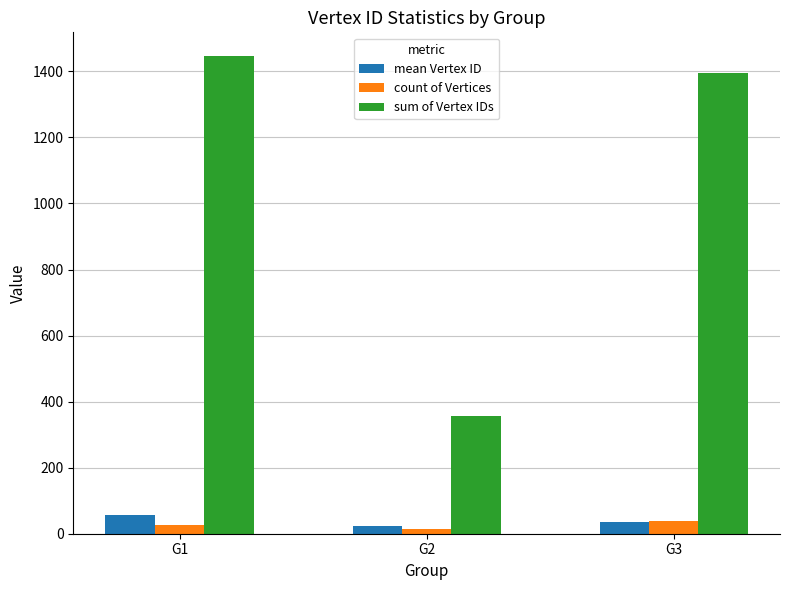

Reading right to left, list all the values displayed in this chart.

mean Vertex ID: 34.9	23.7	57.8
count of Vertices: 40.0	15.0	25.0
sum of Vertex IDs: 1396.0	355.0	1446.0